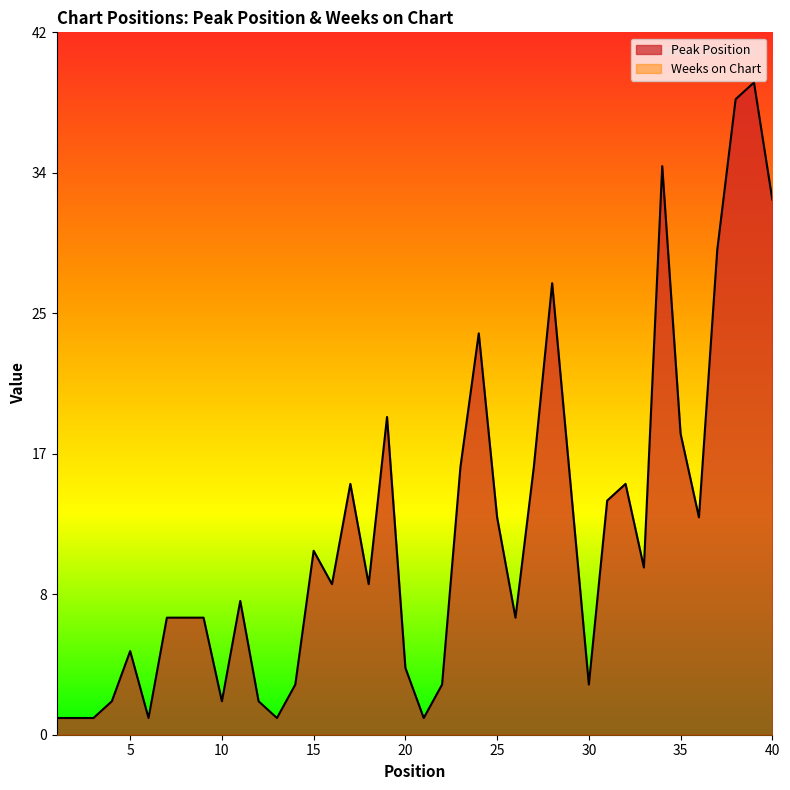

What is the greatest value displayed?

39